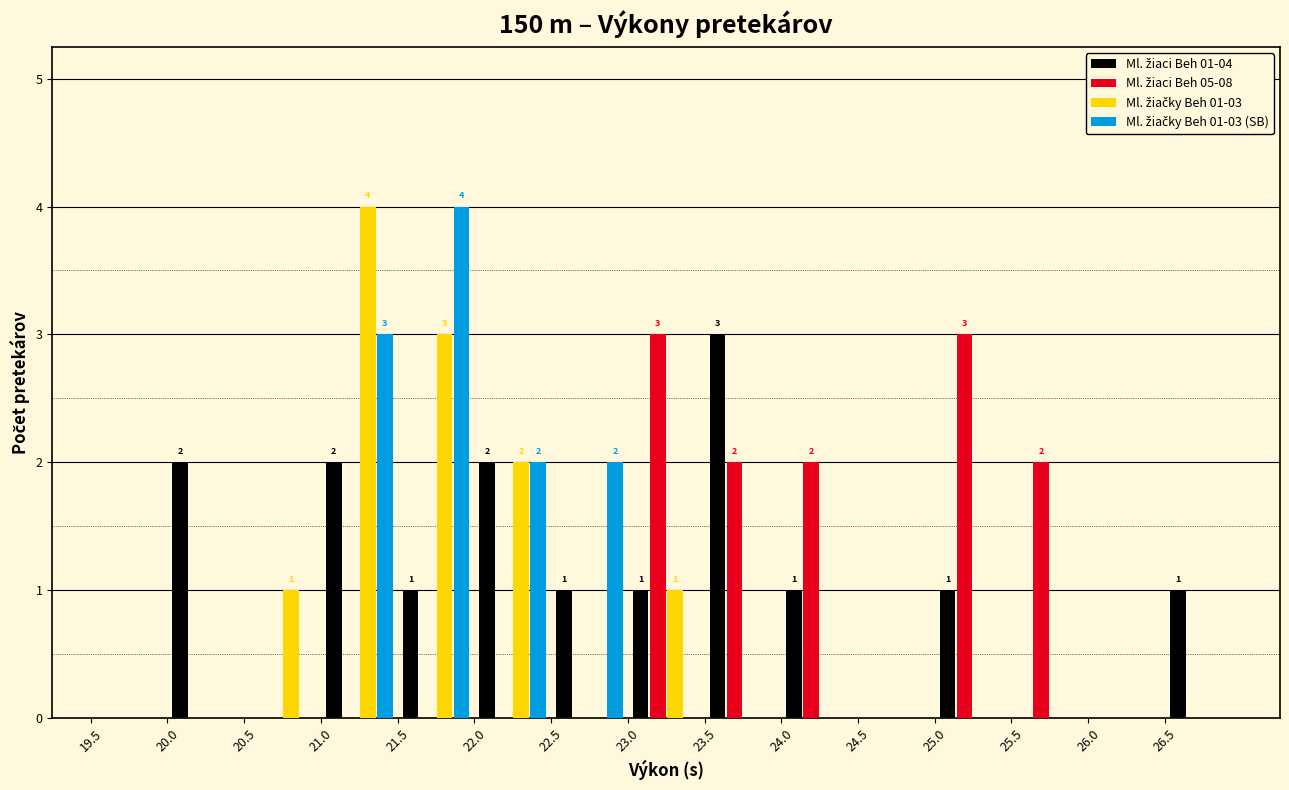

In the Ml. žiaci Beh 01-04 series, which range on the x-axis has the tallest bar?

23.5 to 24.0